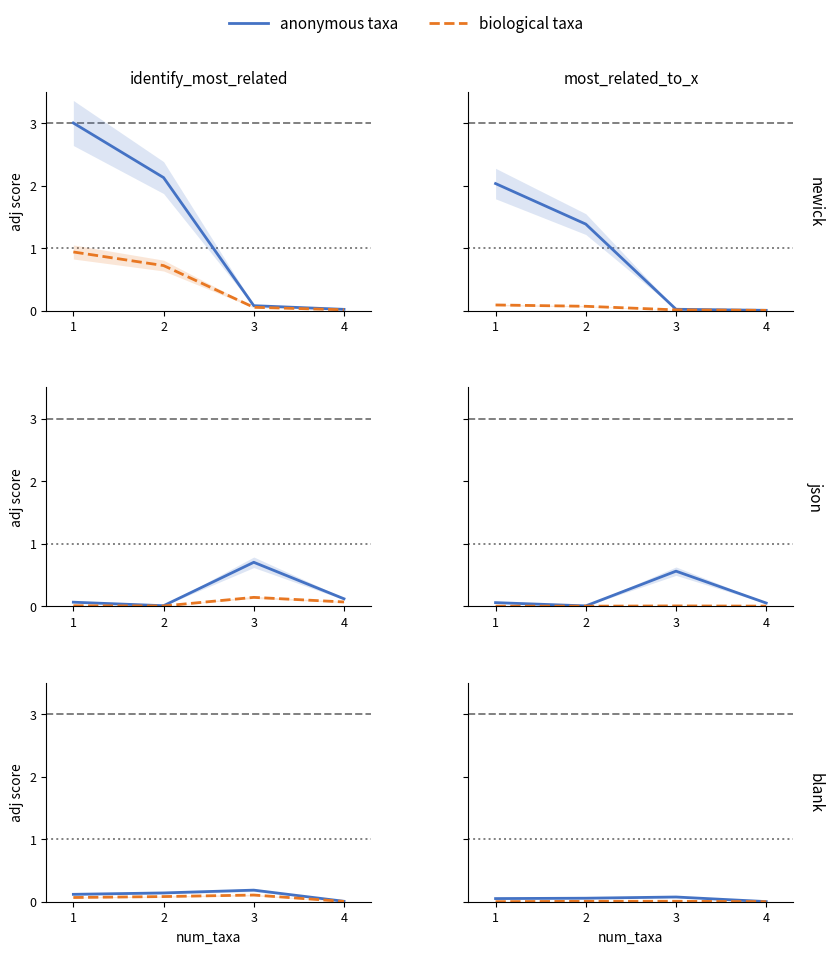

How many categories are shown in the chart?

4